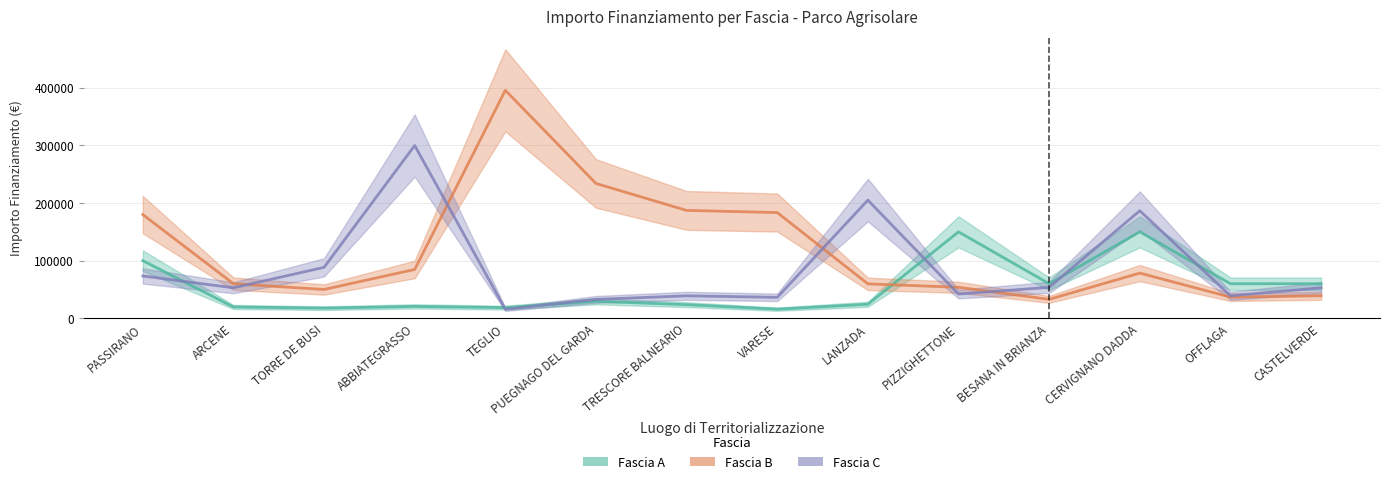

What is the total value across all series at TRESCORE BALNEARIO?

249875.4